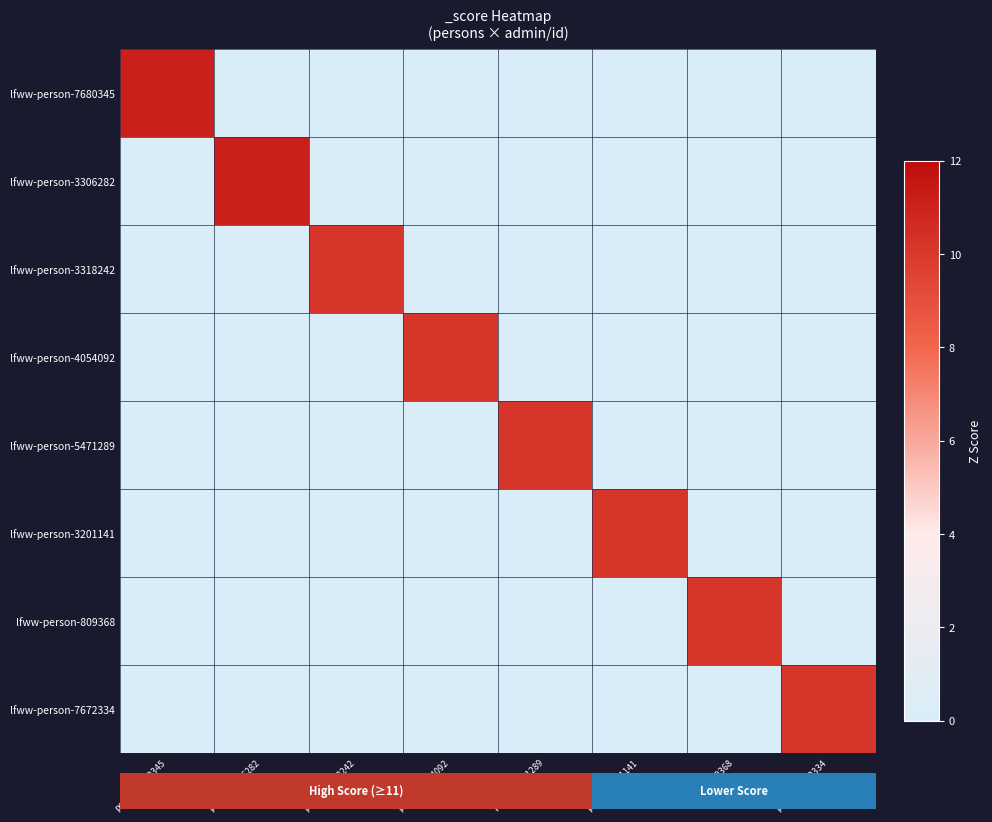

What is the difference between the highest and lowest values at person-809368?

10.2